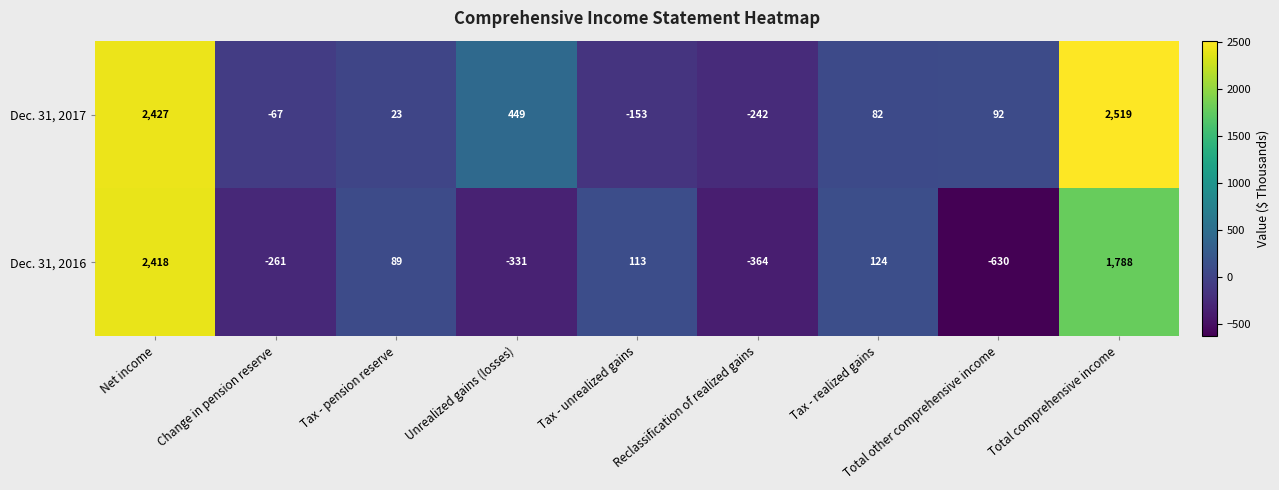

How many data points does each series have?

9